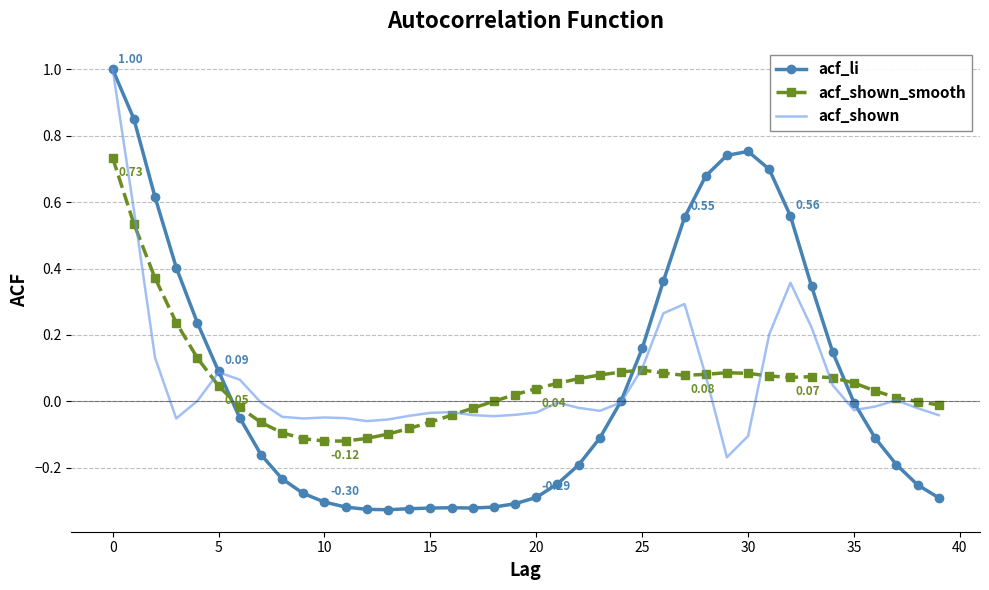

True or false: acf_shown_smooth and acf_li intersect in this chart.

True